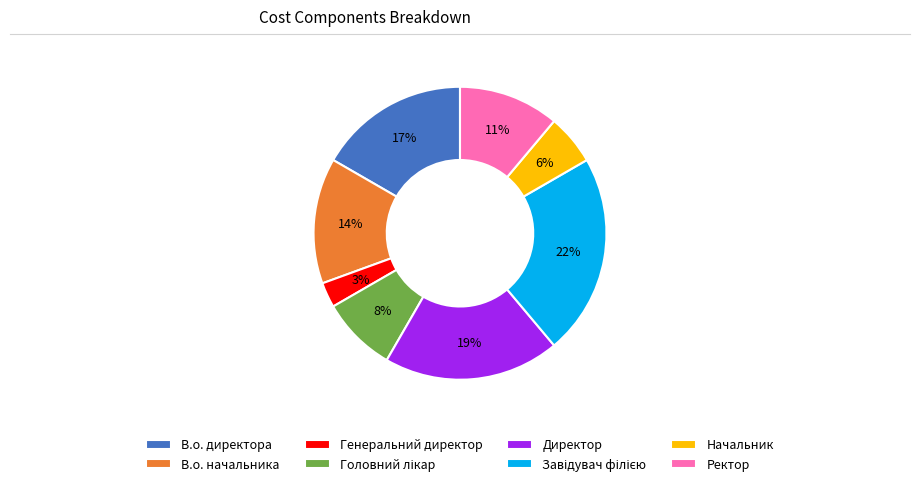

Approximately how many times larger is the value at Начальник compared to Генеральний директор?

2.0